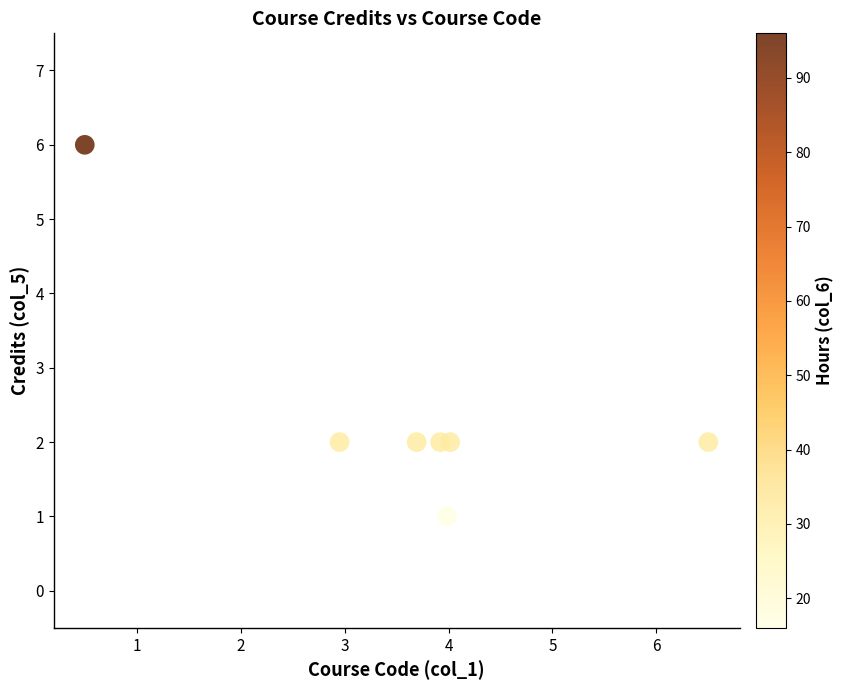

What is the range of Y values (max minus min)?

5